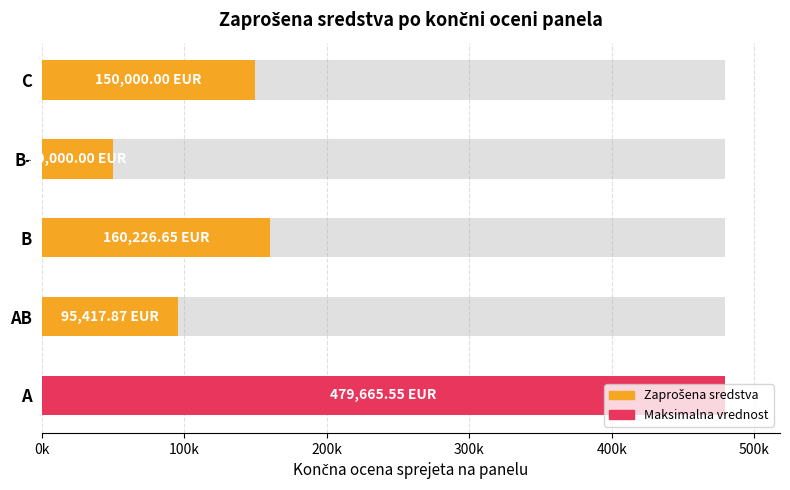

What is the smallest value displayed?

50000.0